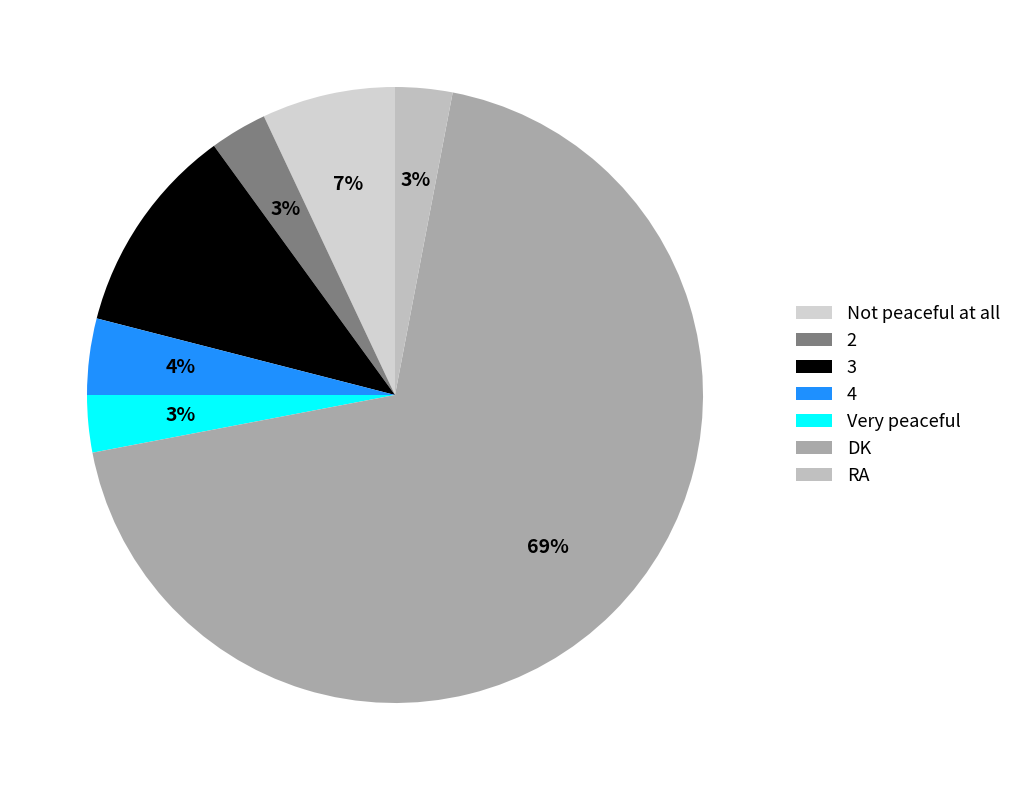

Which slice is the smallest?

2